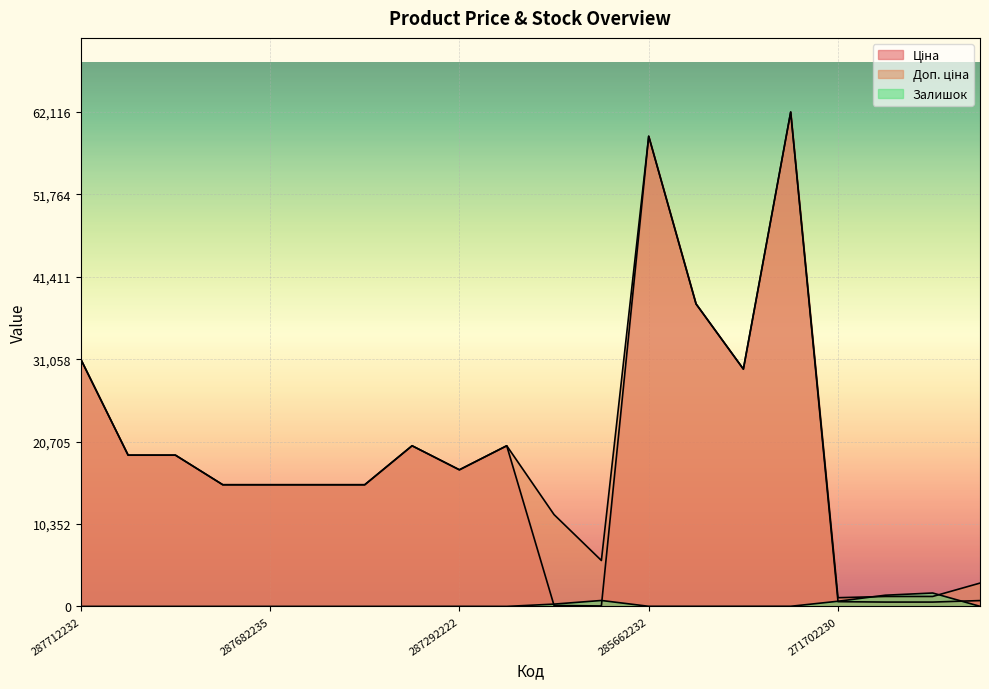

Count the number of data series in this chart.

3